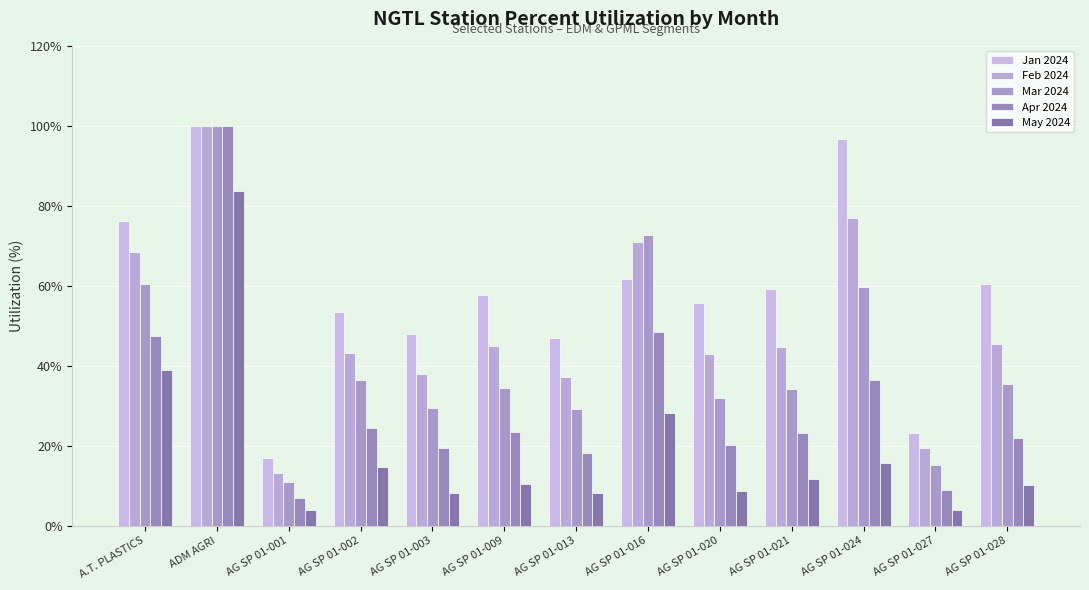

The value of Feb 2024 at AG SP 01-003 is 37.9. True or false?

True